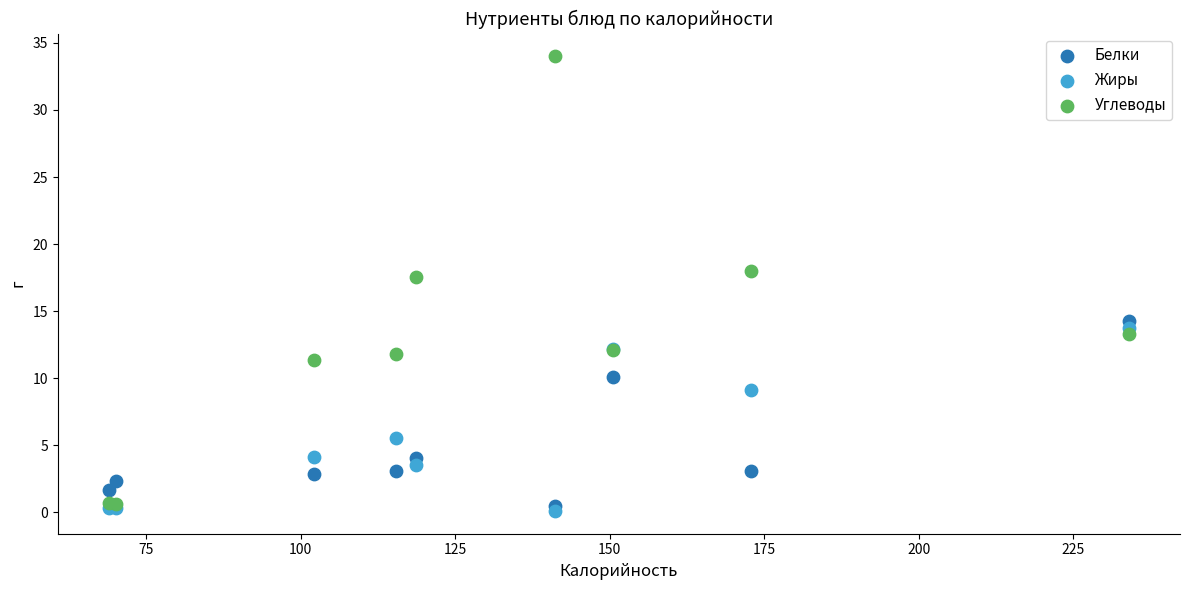

In the Углеводы series, what Y value is closest to 17?

17.6